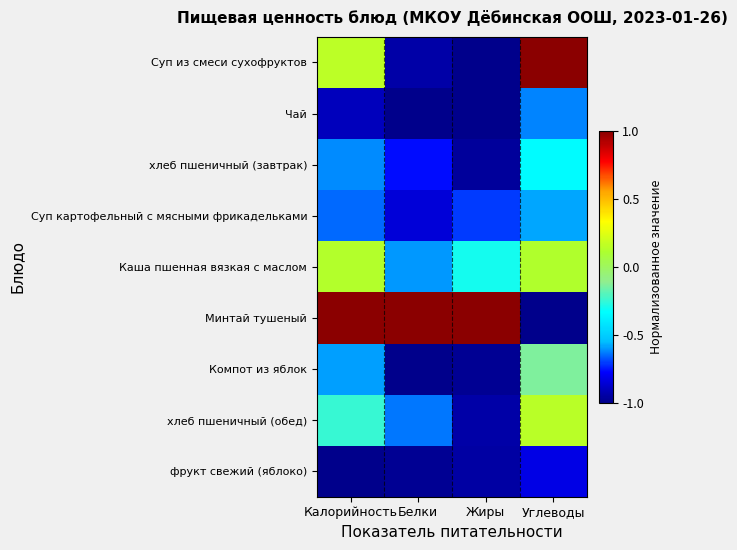

Between Углеводы and Белки, which is larger?

Углеводы